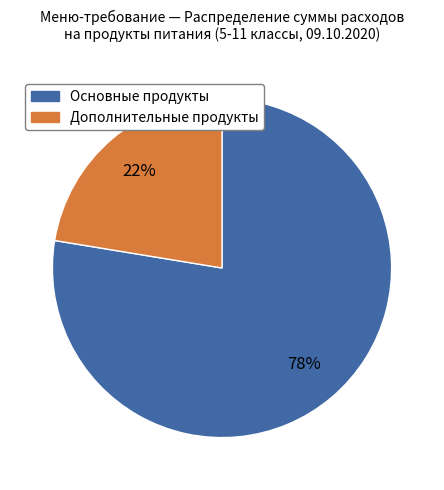

To the nearest percent, what is the average slice percentage?

50%